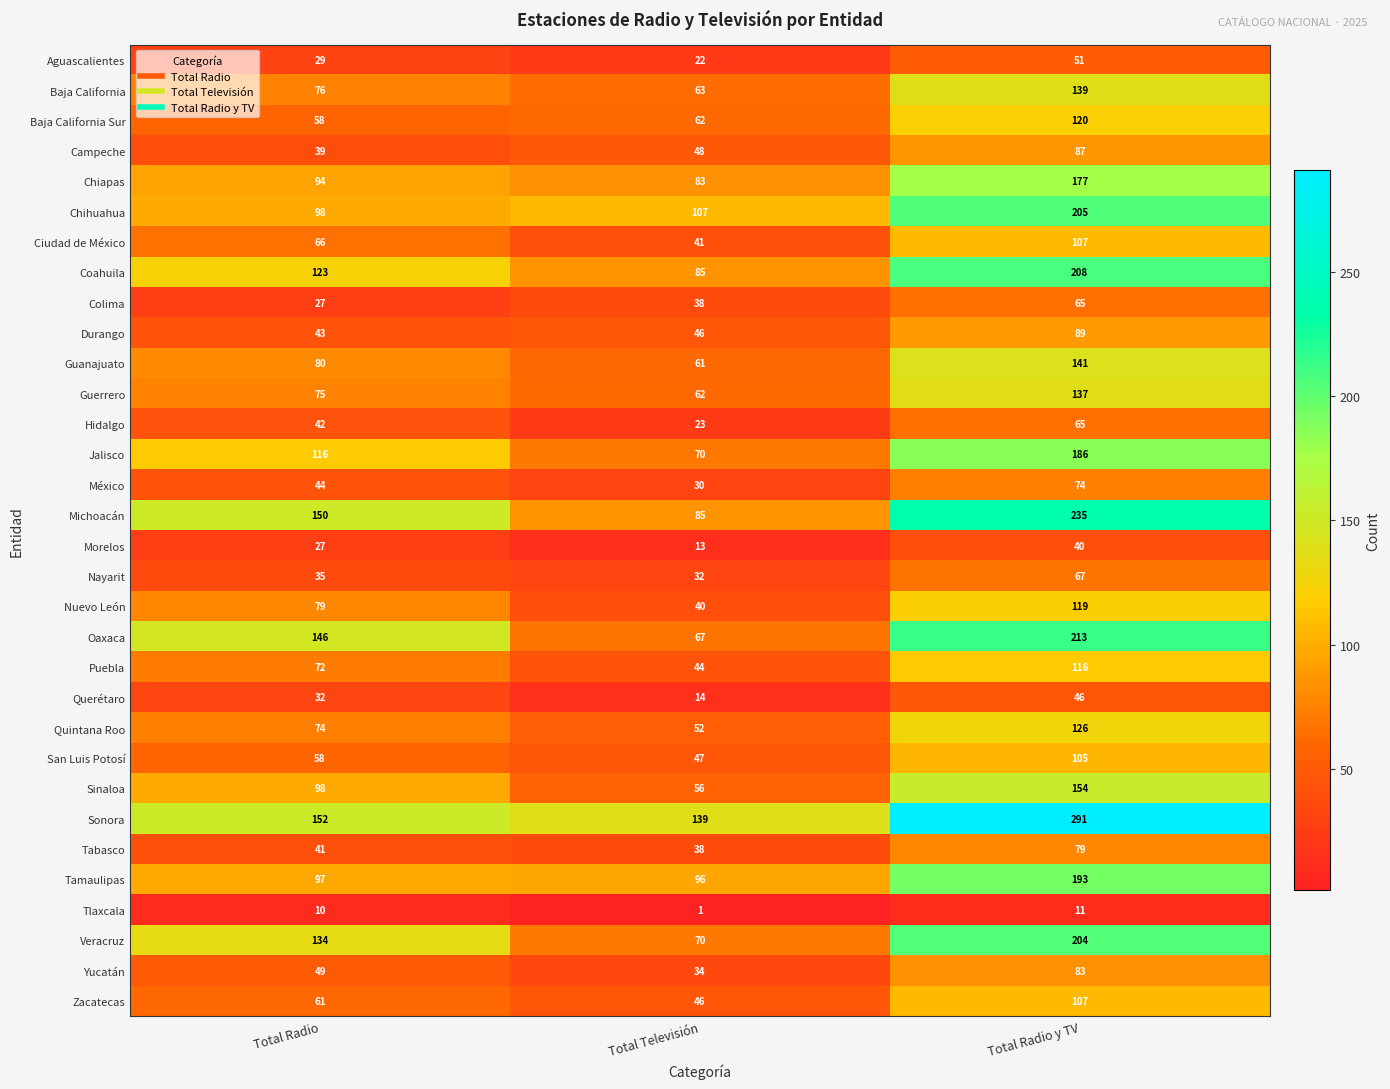

Which series changed the most between Total Radio and Total Radio y TV?

Sonora